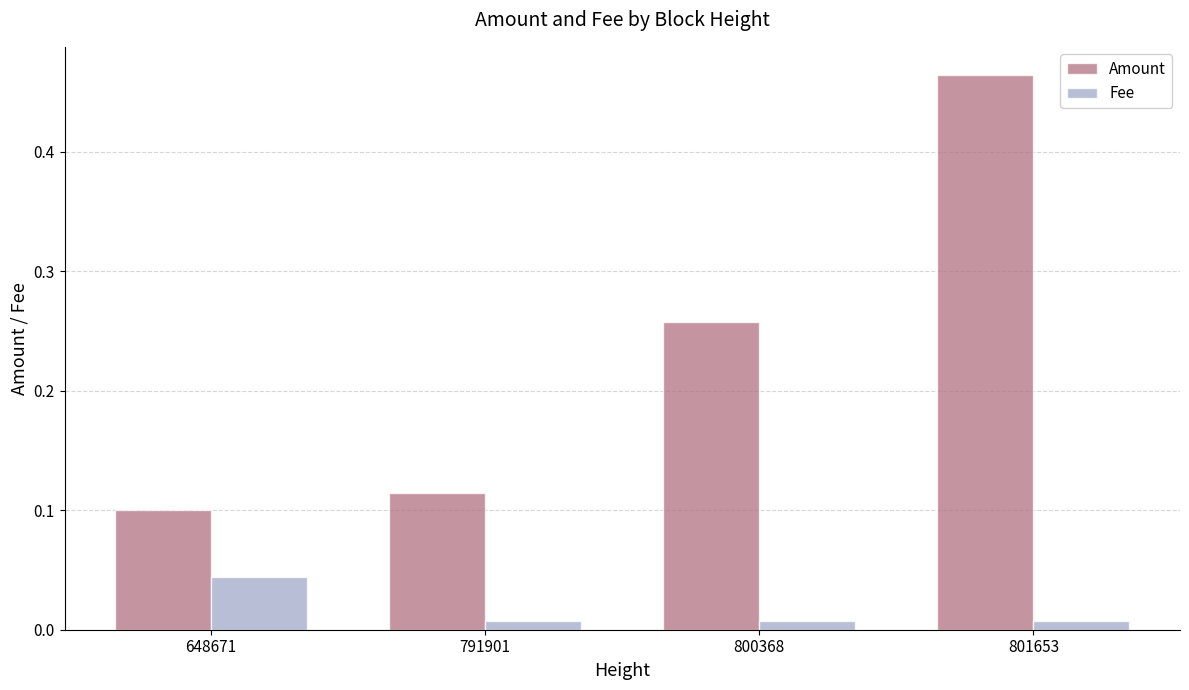

List the series in order of their peak value, lowest first.

Fee, Amount